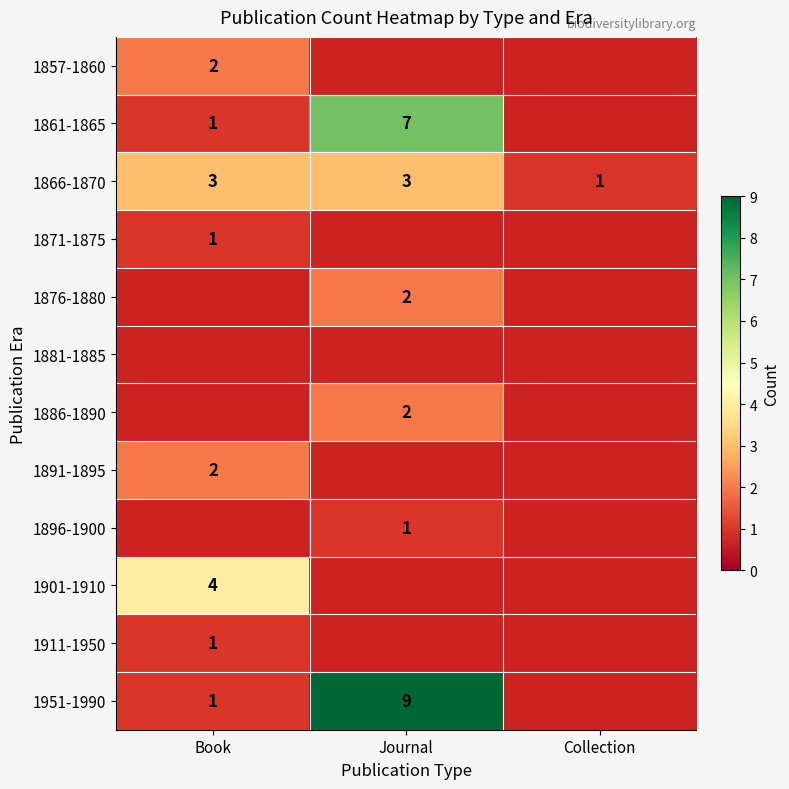

The value of 1876-1880 at Journal is 2. True or false?

True